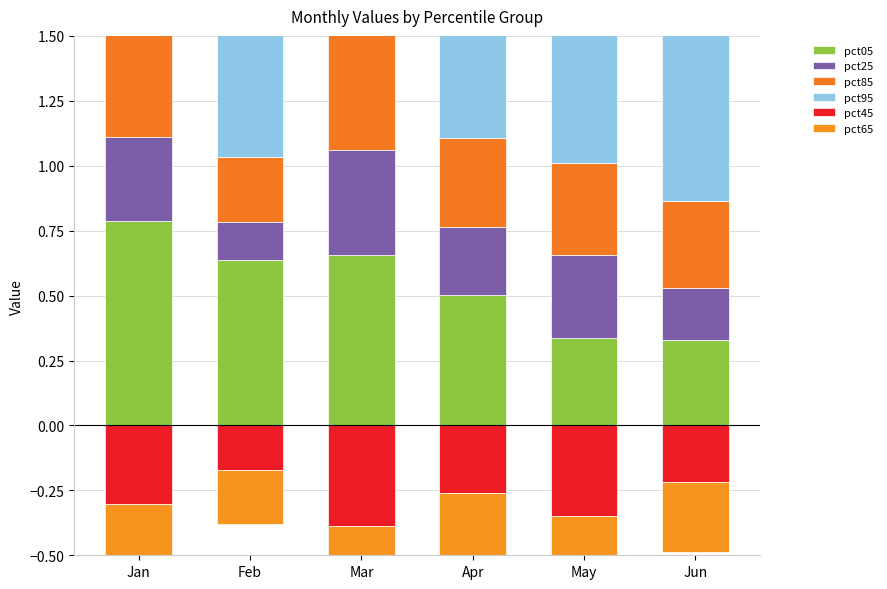

Which series has the largest total across all categories?

pct95